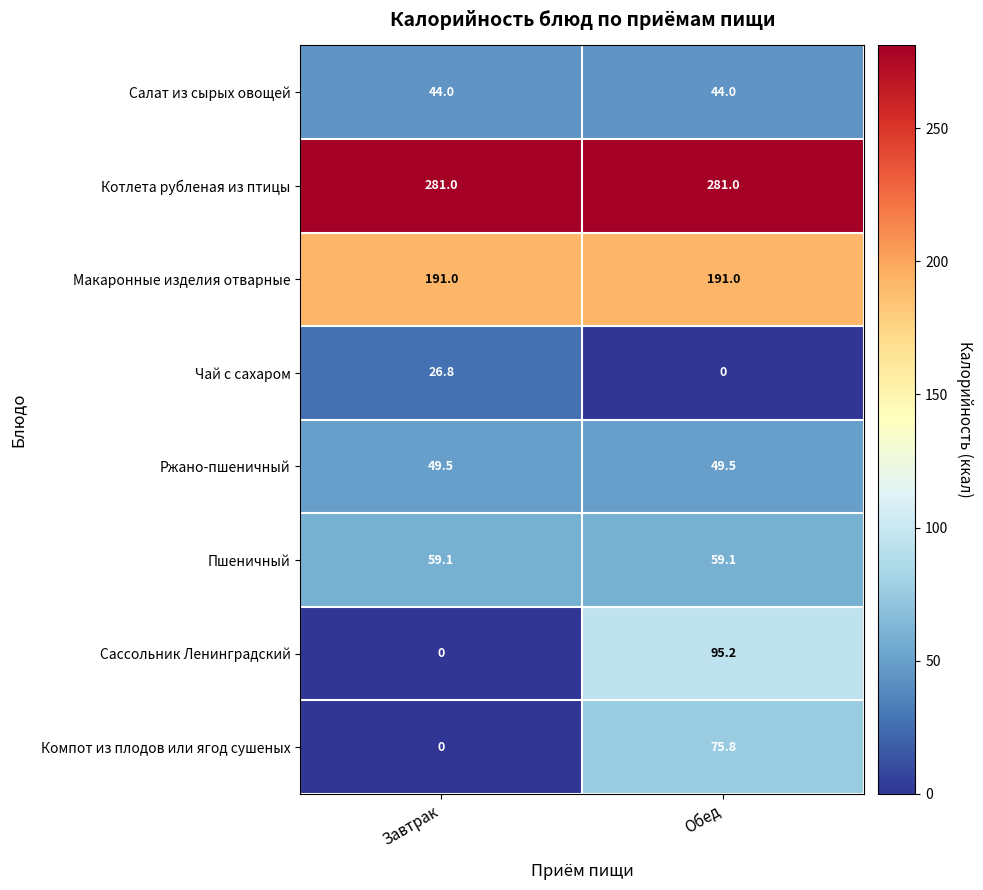

What is the highest value of the Макаронные изделия отварные series?

191.0